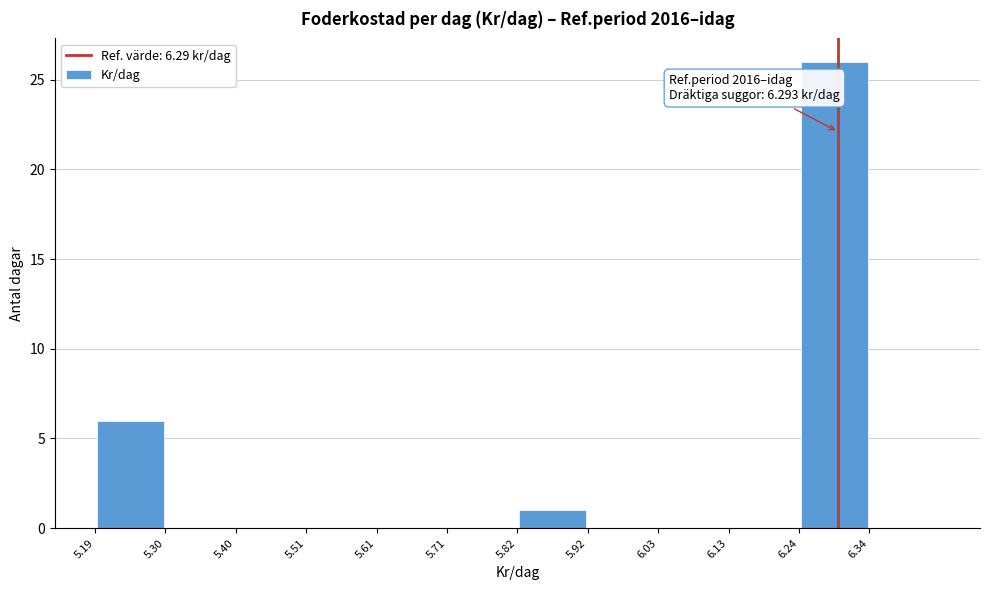

Which range on the x-axis has the tallest bar?

6.24 to 6.34